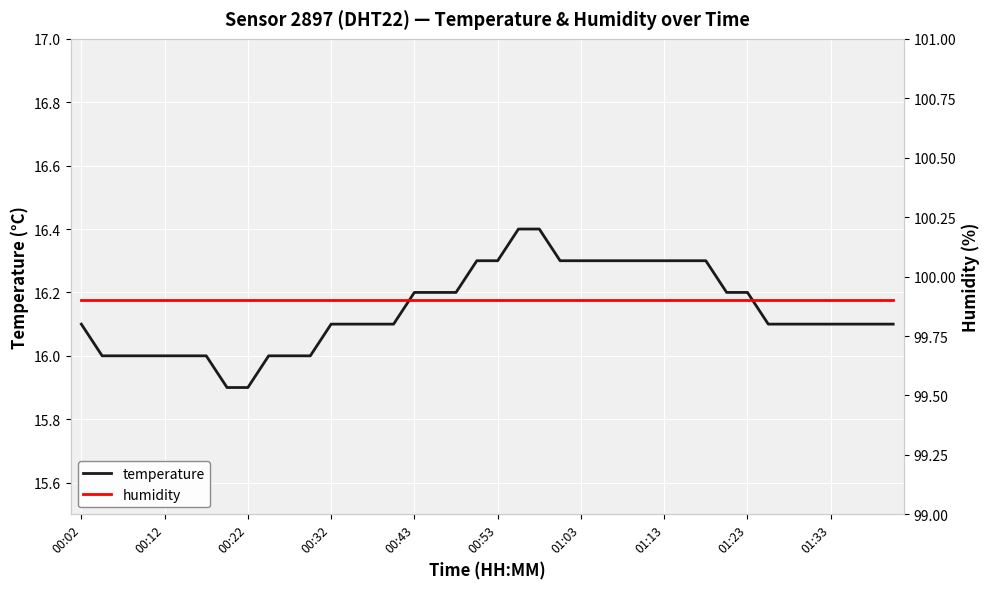

Which series changed the most between 01:13 and 17?

temperature